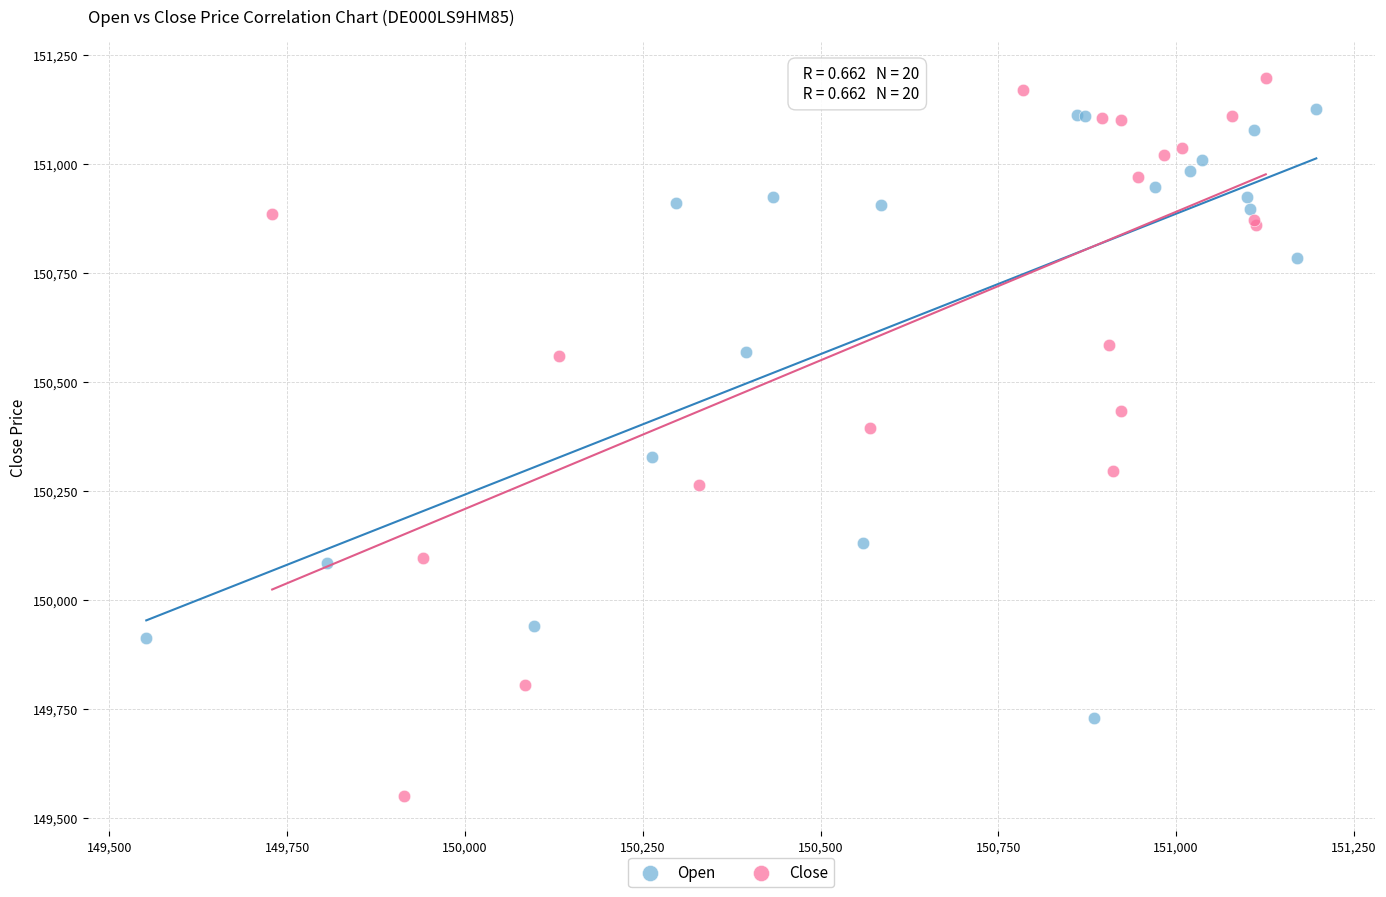

Which series reaches the minimum Y coordinate?

Close